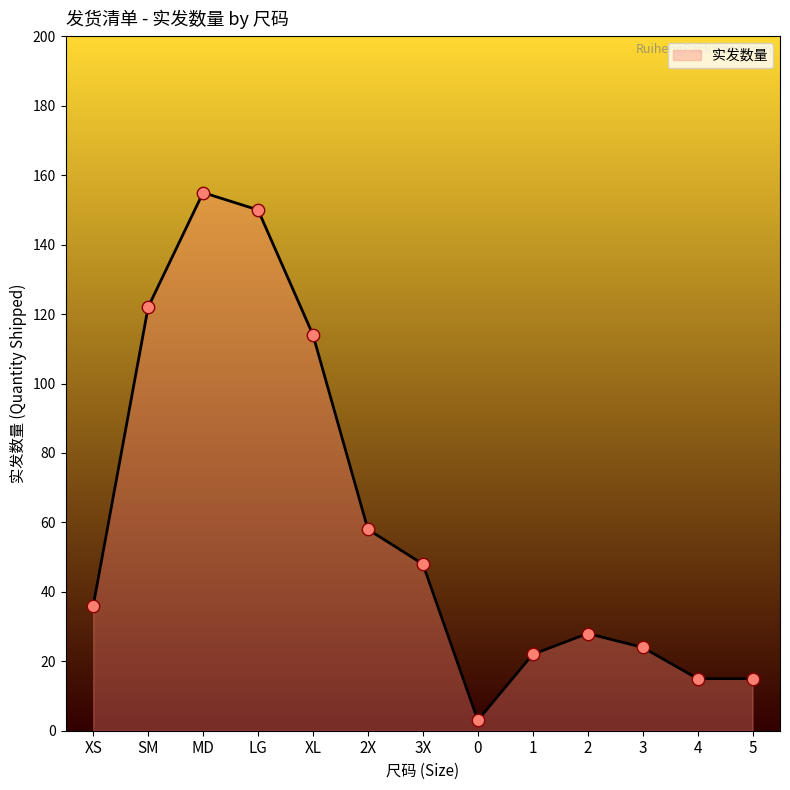

What is the ratio of the value at 2X to the value at LG?

0.4